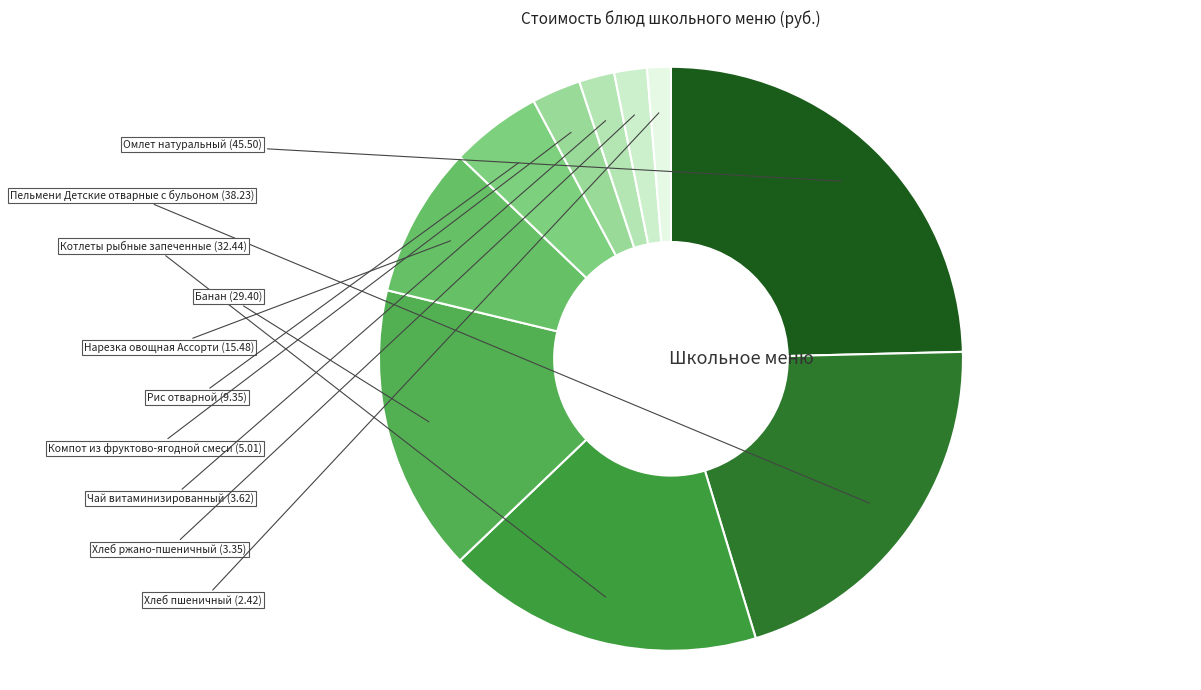

Which category has the smallest portion of the pie?

Хлеб пшеничный